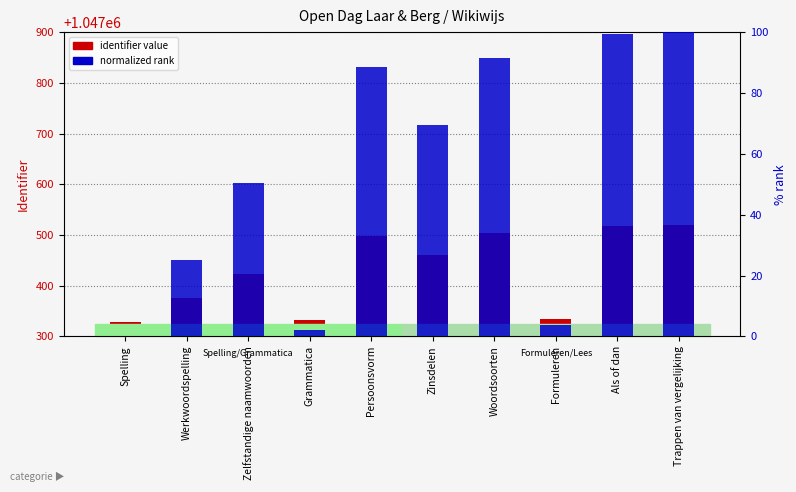

List the series in order of their overall mean, lowest first.

normalized rank, identifier value